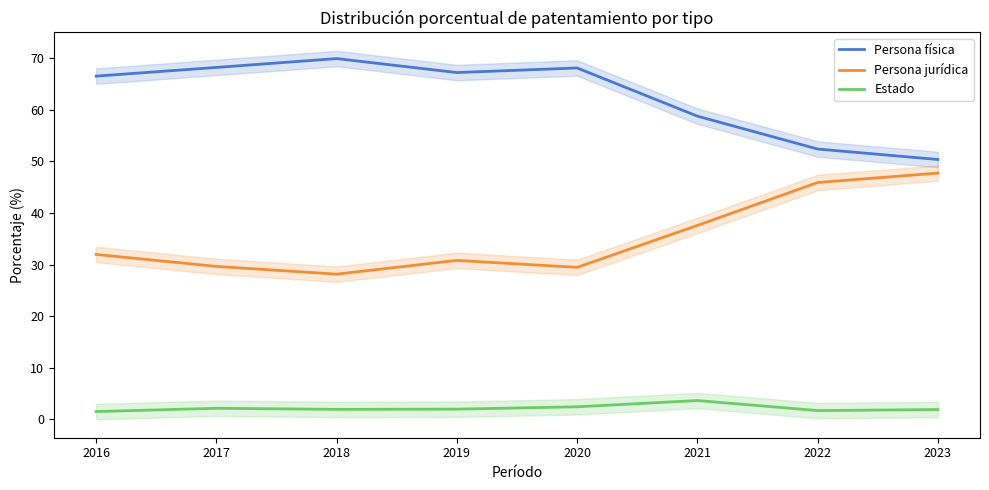

What are all the series names shown in the legend?

Persona física, Persona jurídica, Estado